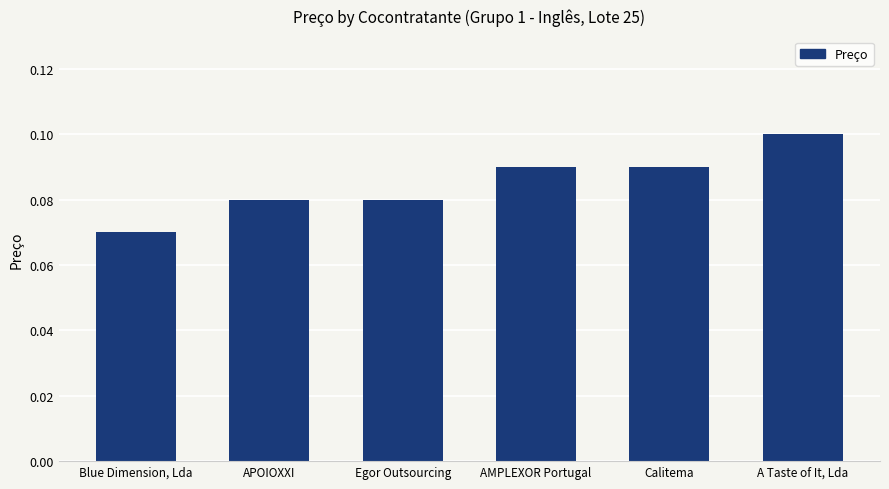

How many bars are there in total?

6